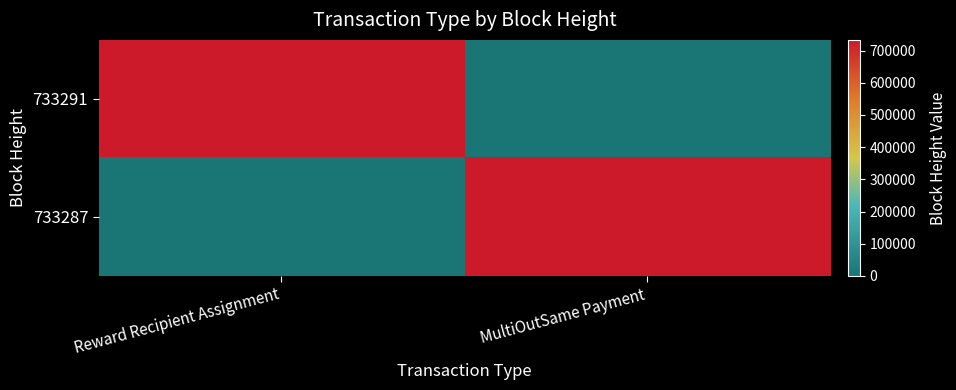

Between Reward Recipient Assignment and MultiOutSame Payment, which is larger?

Reward Recipient Assignment